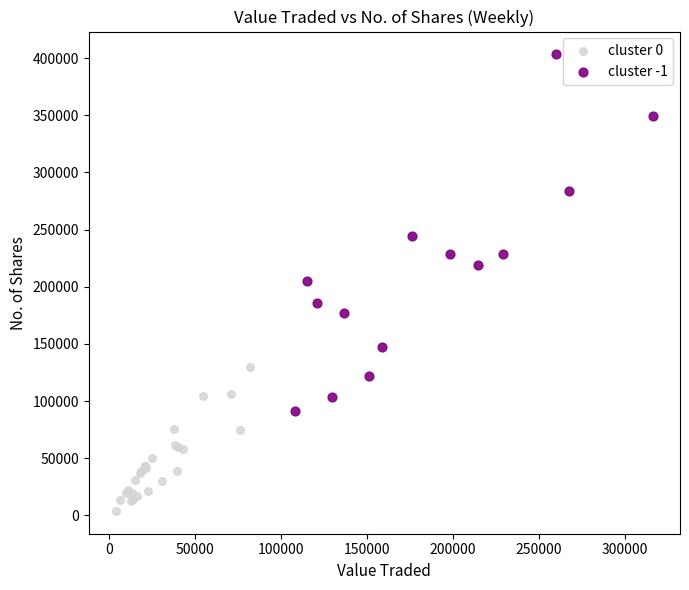

Which series contains the lowest Y value?

cluster 0